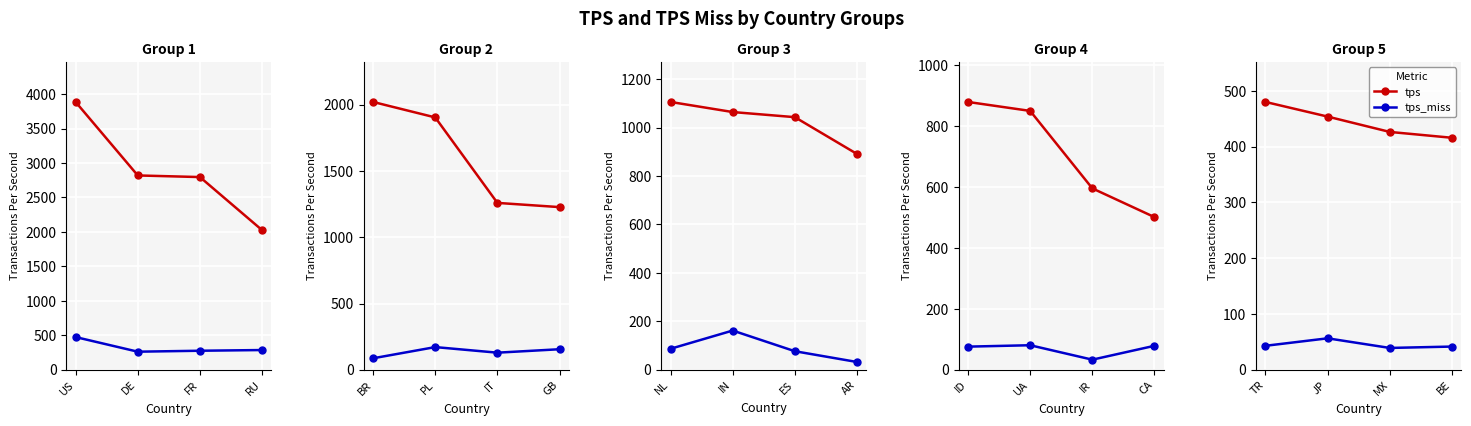

At which label does tps reach its peak?

TR